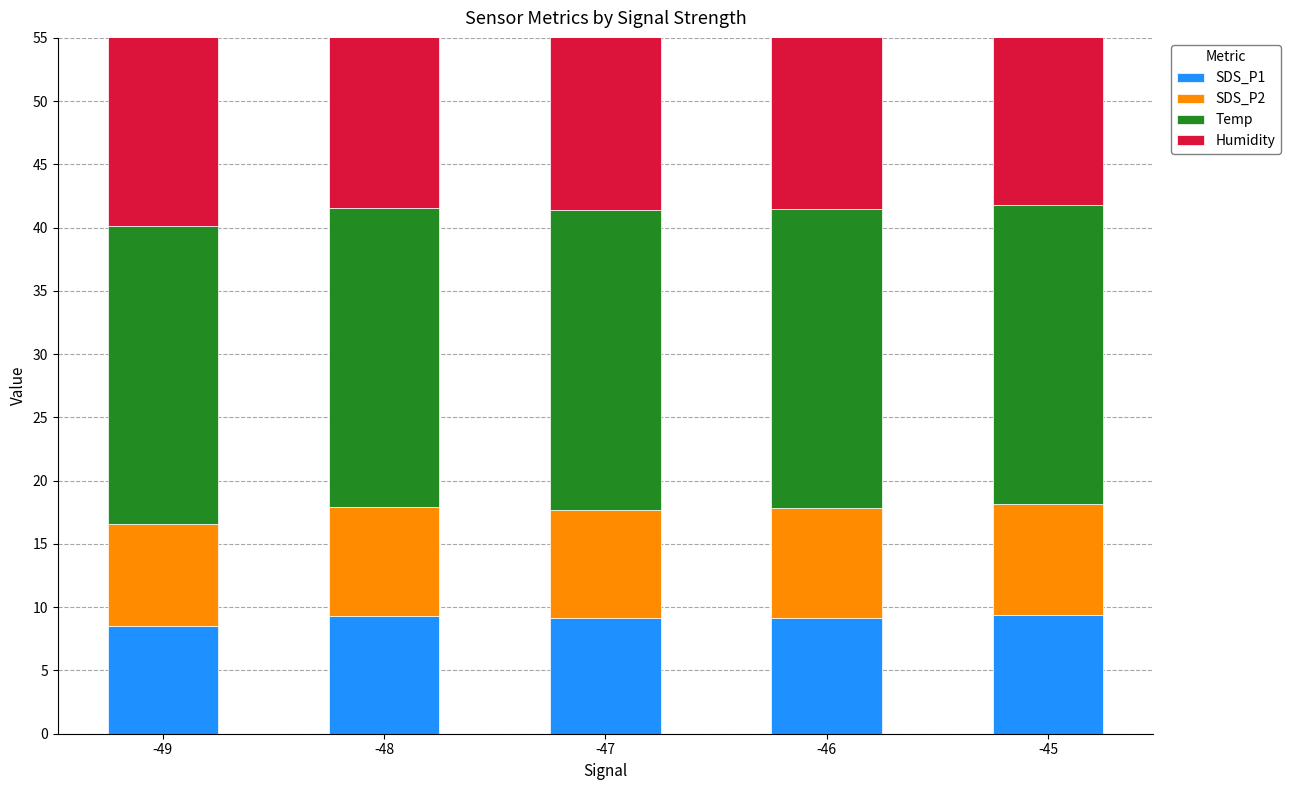

The SDS_P2 series shows 5.3 at -48. True or false?

False